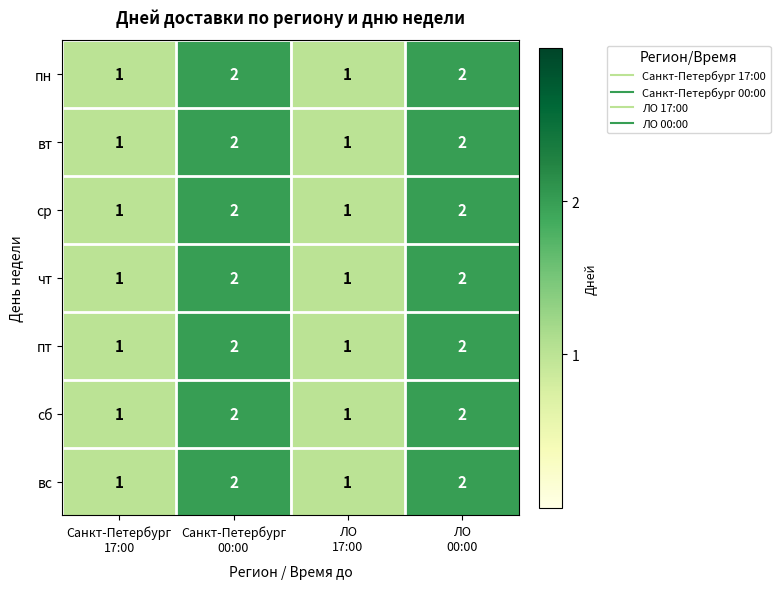

Count the пн values in the range 1 to 2.

4